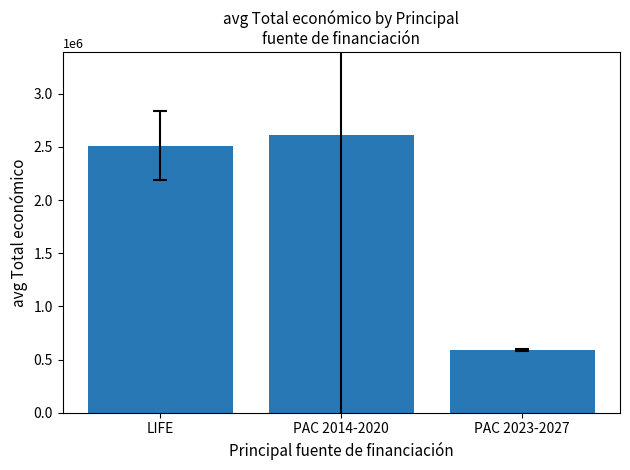

Rank the categories by value from highest to lowest.

PAC 2014-2020, LIFE, PAC 2023-2027